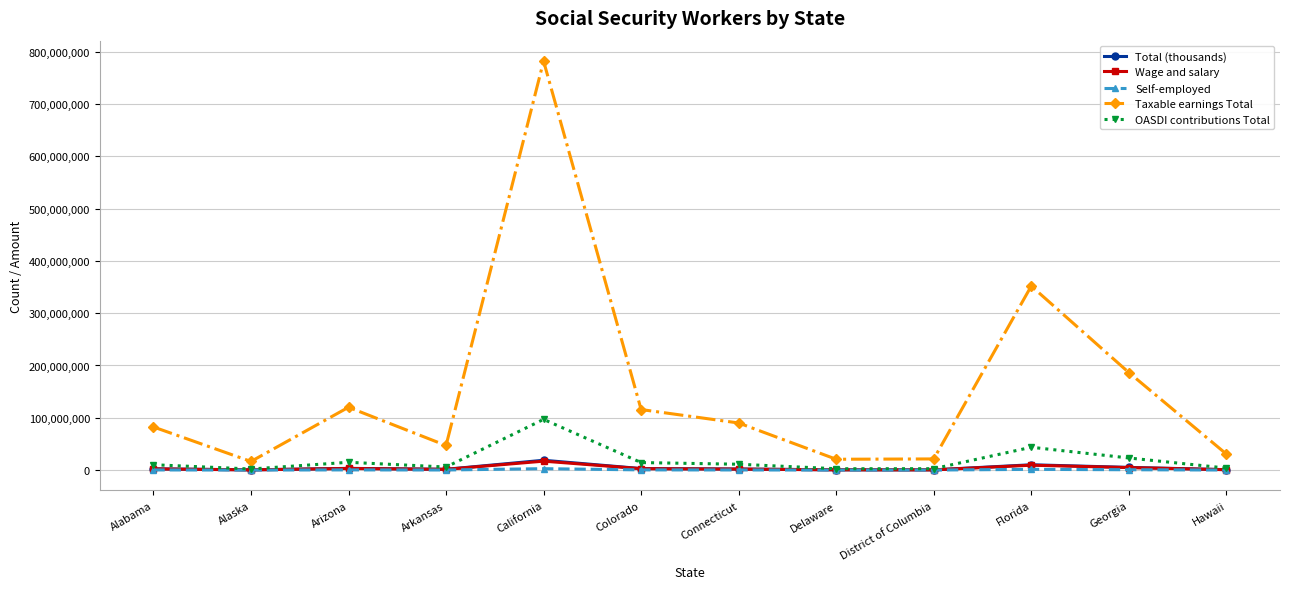

Which series has the widest spread of values?

Taxable earnings Total